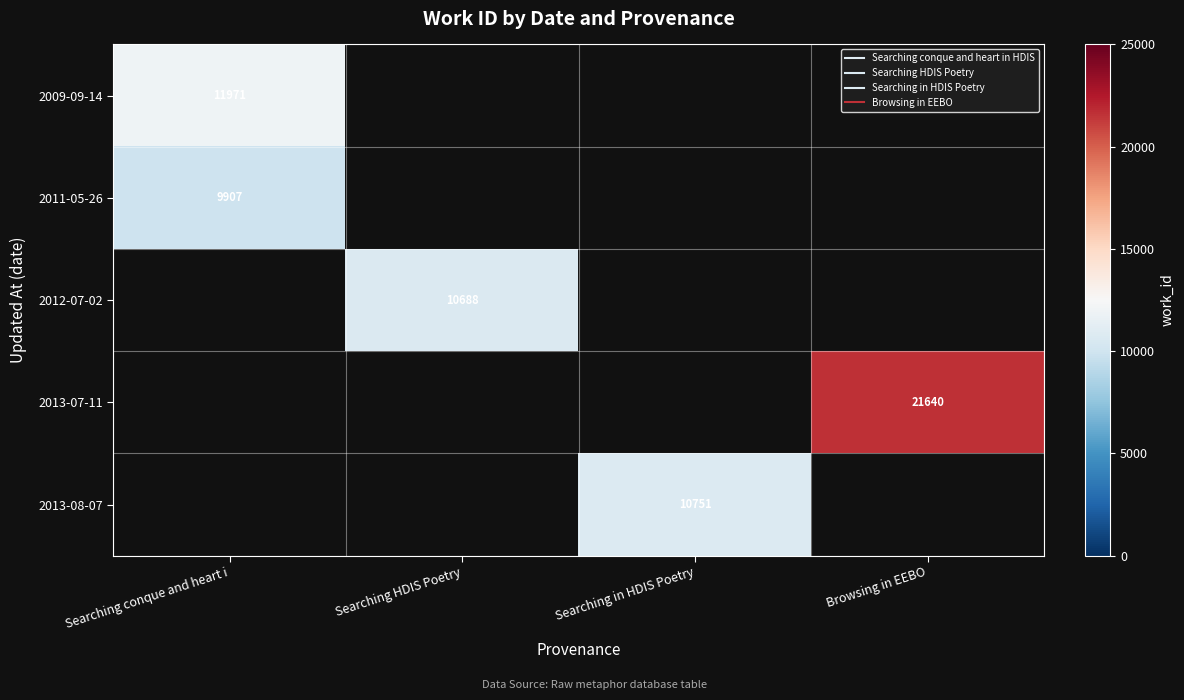

What is the minimum value for 2011-05-26?

9907.0